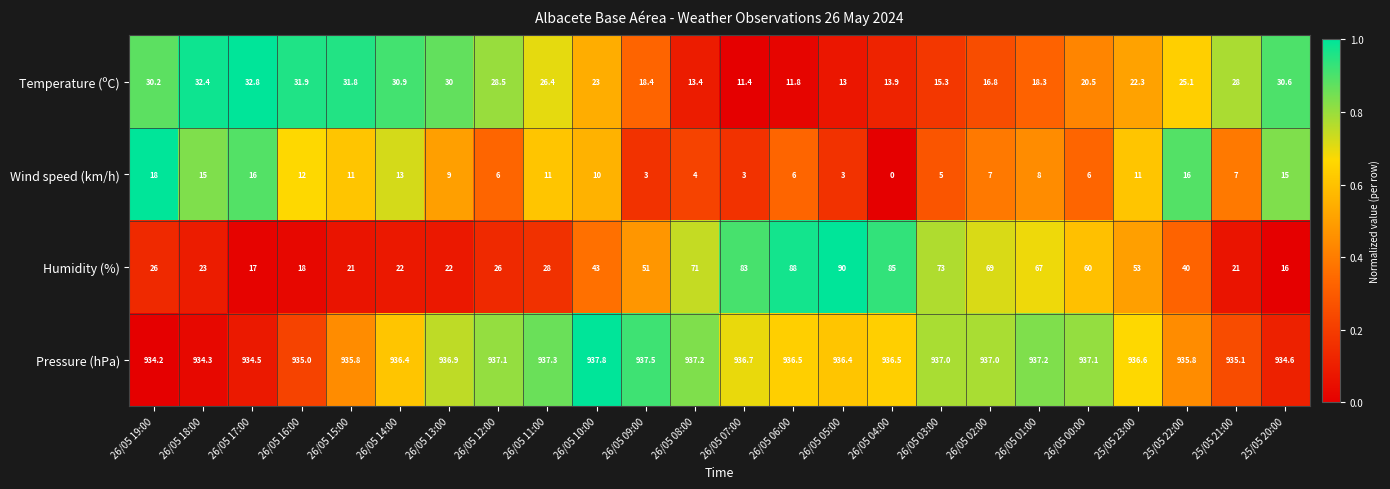

Rank the series at 25/05 23:00 from lowest to highest value.

Wind speed (km/h), Temperature (ºC), Humidity (%), Pressure (hPa)